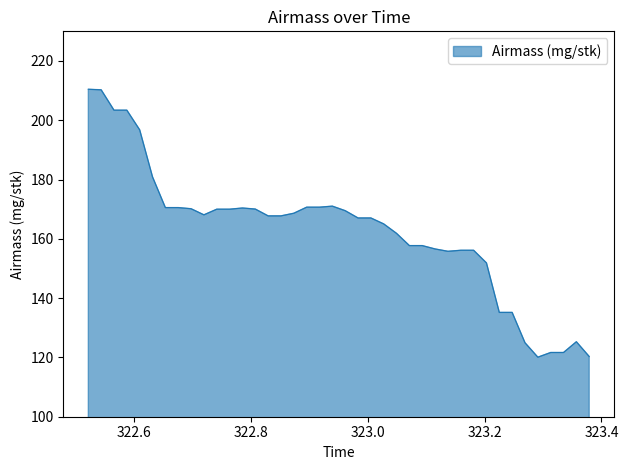

What is the sum of all values?

6508.5